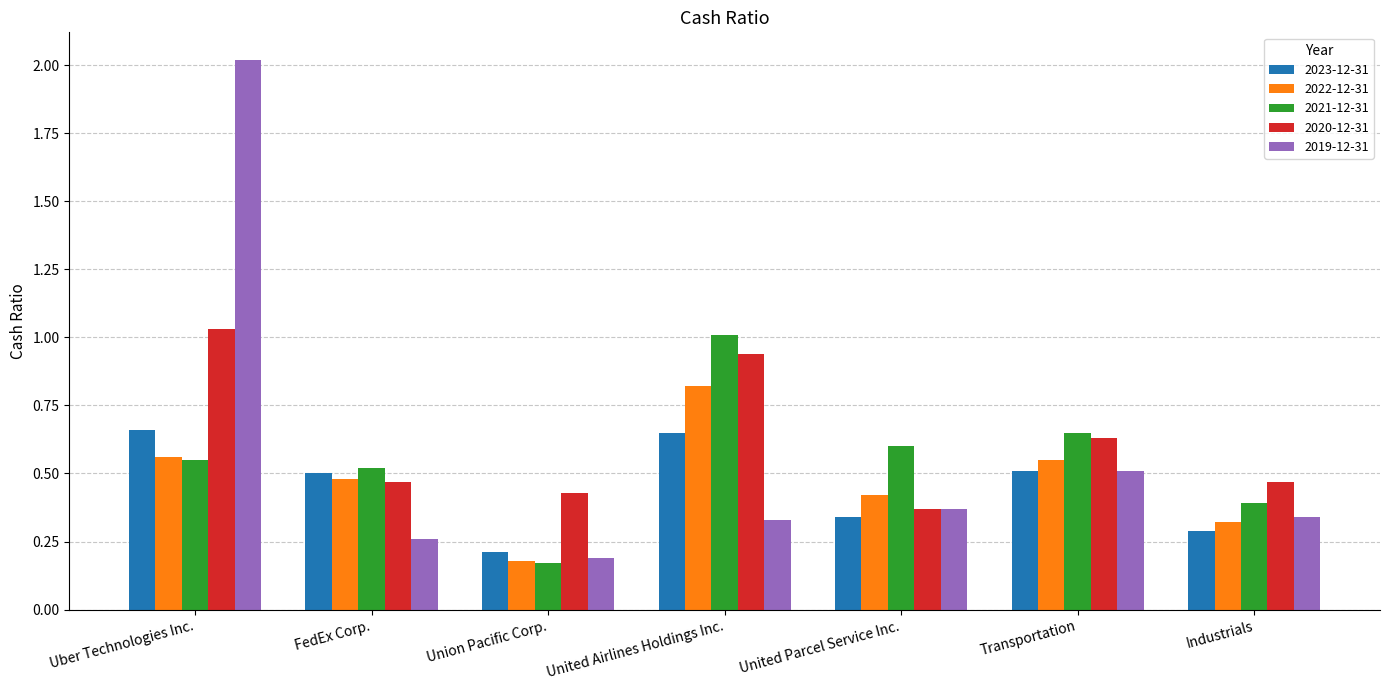

What is the greatest value displayed?

2.0